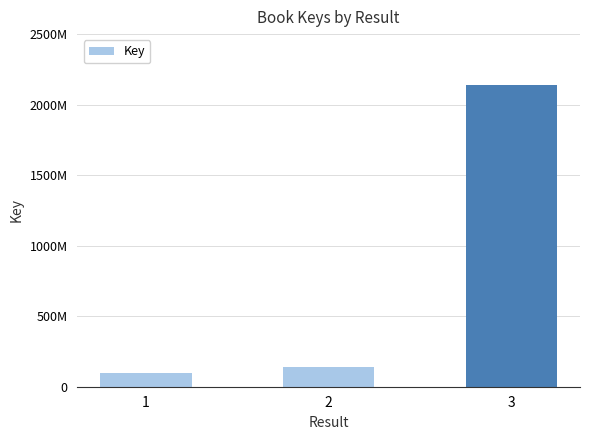

Are the bars horizontal?

No